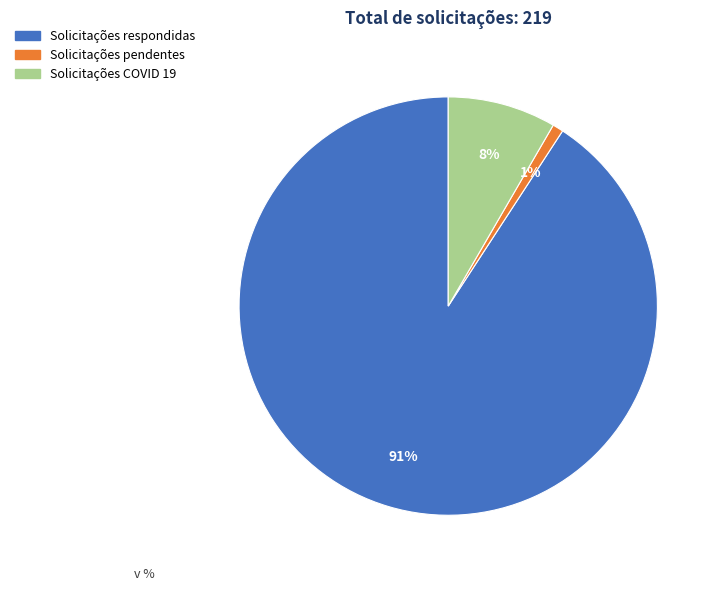

To the nearest percent, what percentage of the pie is Solicitações respondidas?

91%